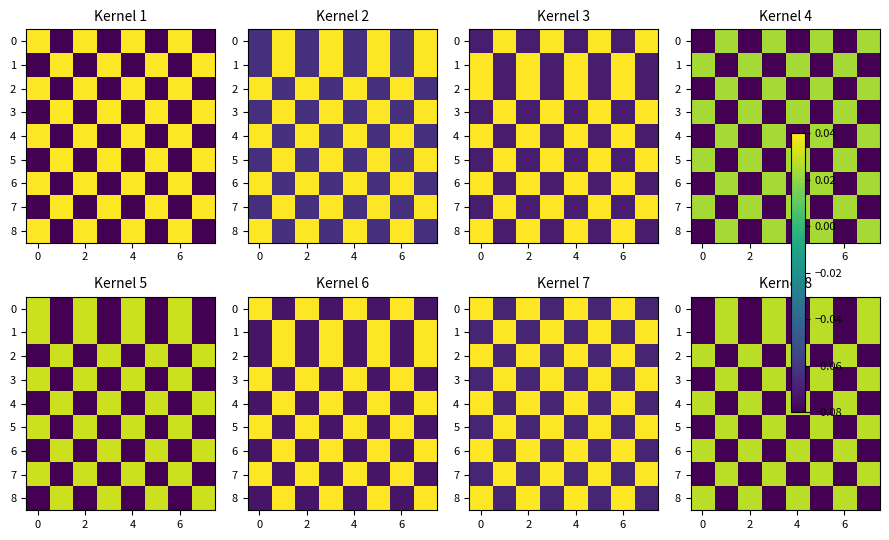

How many data points in 4 are less than 0?

4